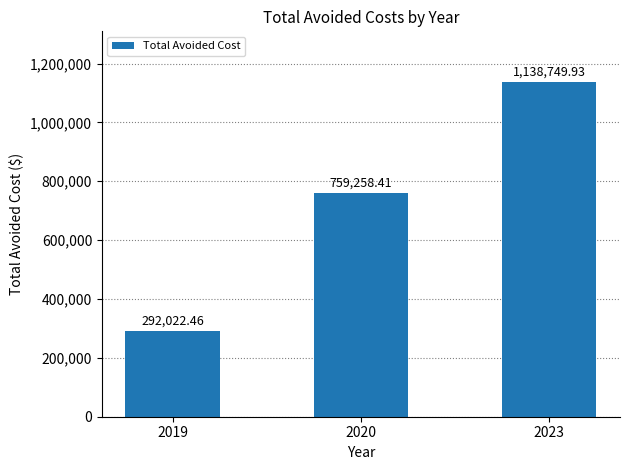

Is it true that the value at 2020 is 1011816.7?

False